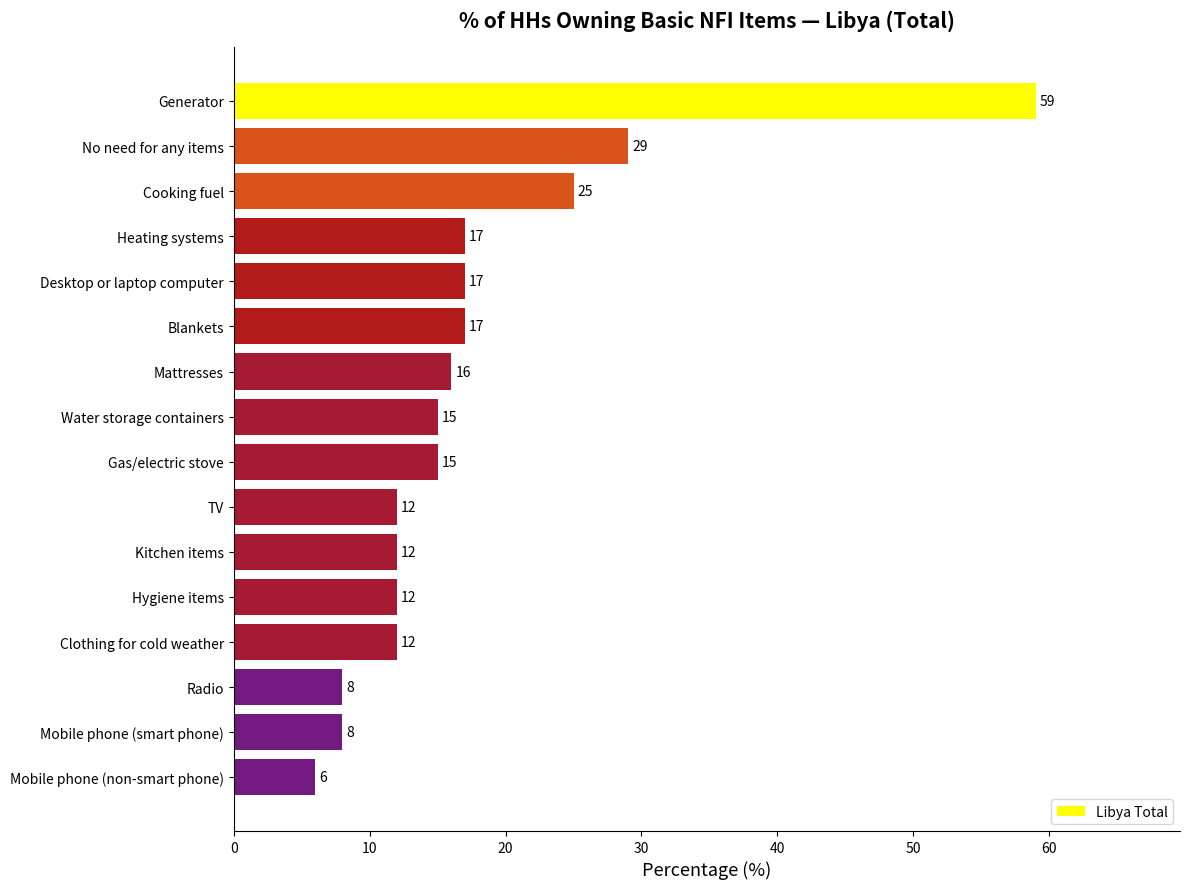

Is it true that the value at Gas/electric stove is 15?

True